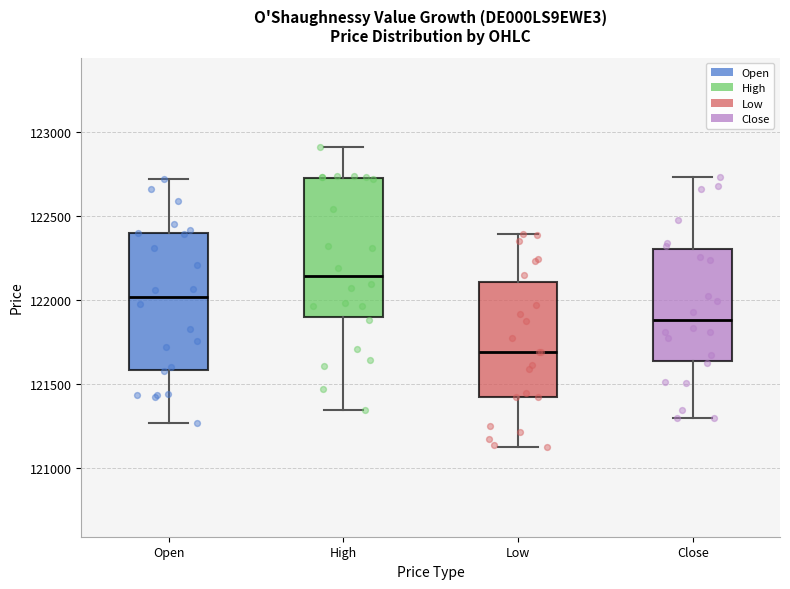

Reading left to right, transcribe this box plot: for each box, give where its median line is, the range the box spans, and where its two whiskers end, as read against the y-axis. The values are not printed on the chart, so give them approximately, as read against the axis.

Open: median 122000, box 121600 to 122400, whiskers 121250 to 122700
High: median 122150, box 121900 to 122750, whiskers 121350 to 122900
Low: median 121700, box 121400 to 122100, whiskers 121150 to 122400
Close: median 121900, box 121650 to 122300, whiskers 121300 to 122750